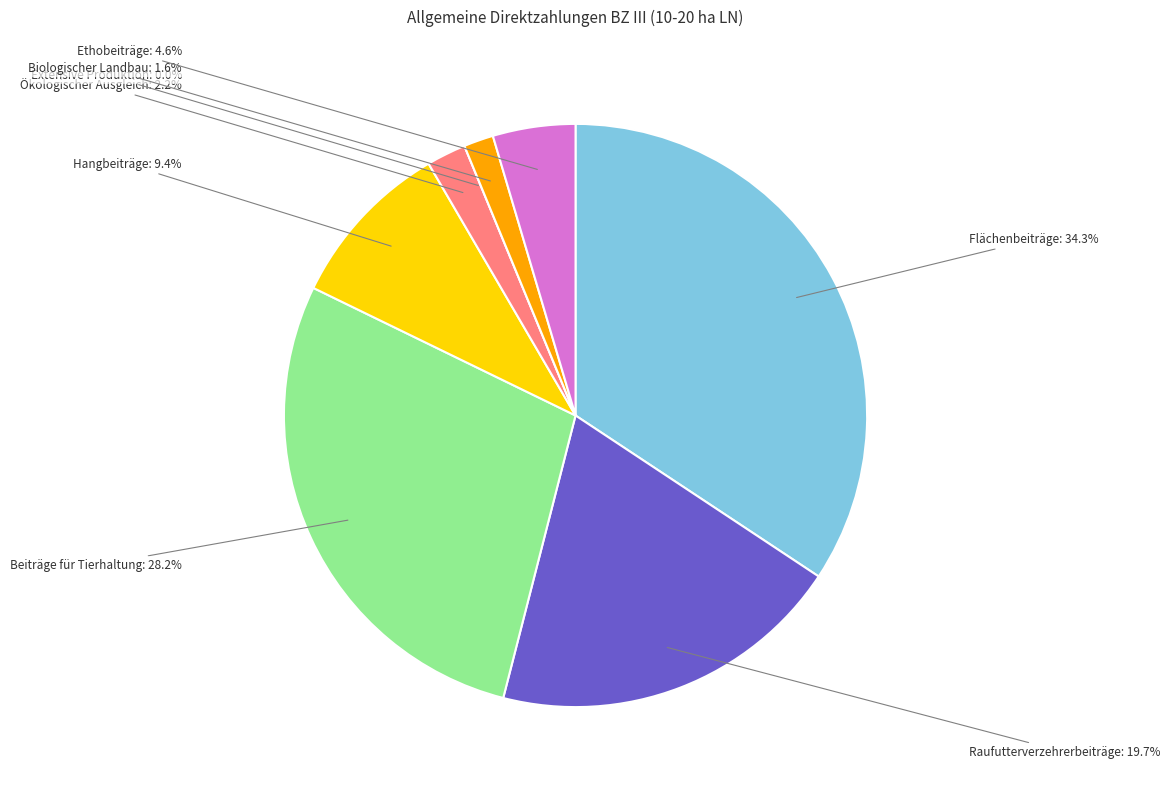

Is Raufutterverzehrerbeiträge the majority of the pie?

No